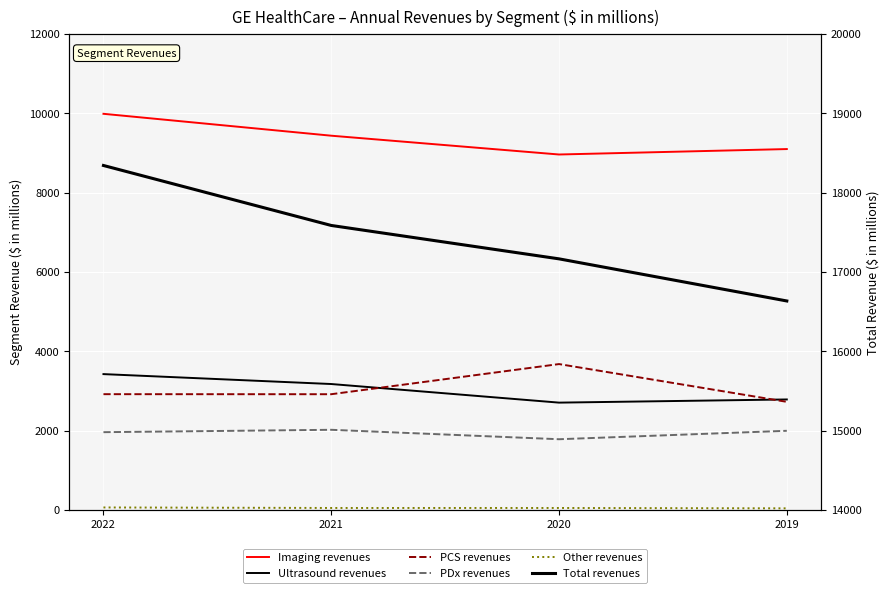

At which category is the sum across all series the highest?

2022